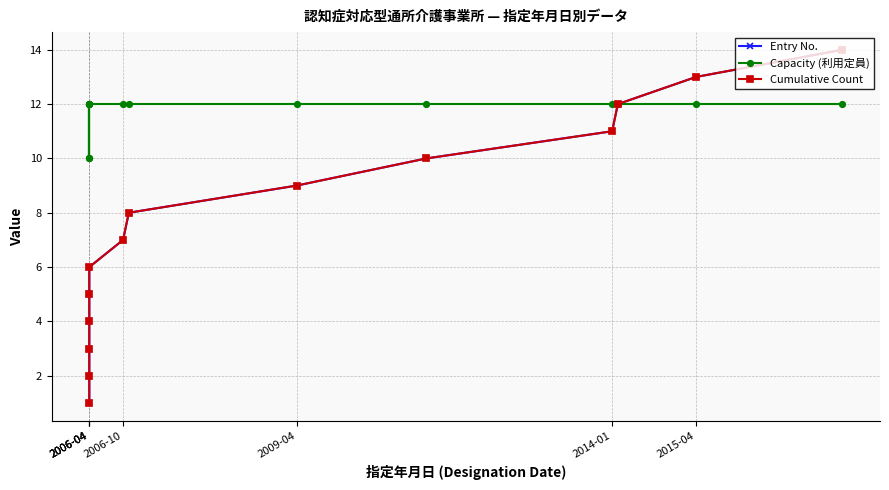

At which category does the chart reach its minimum across all series?

2006-04